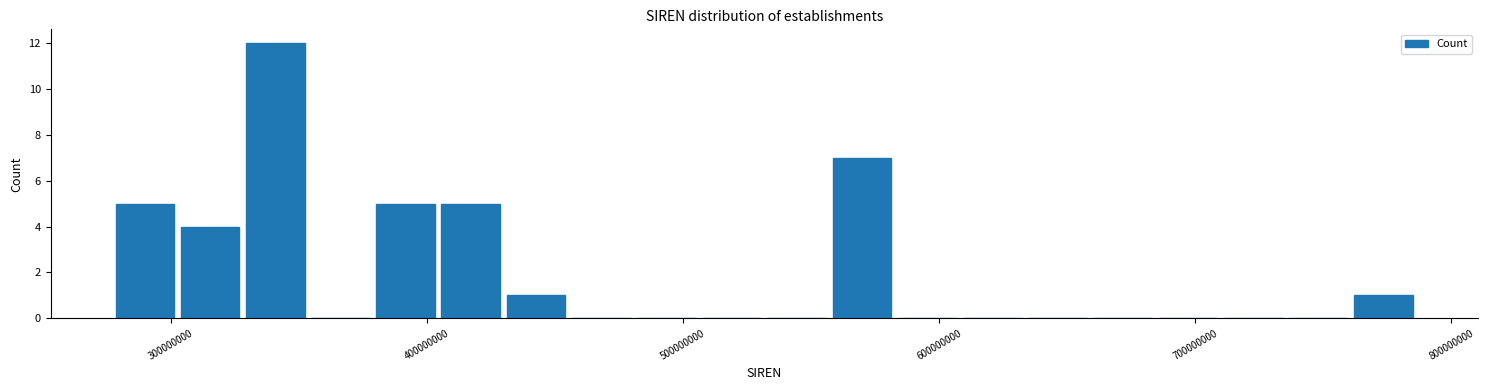

Read against the x-axis, roughly where is the centre of the tallest bar?

340000000